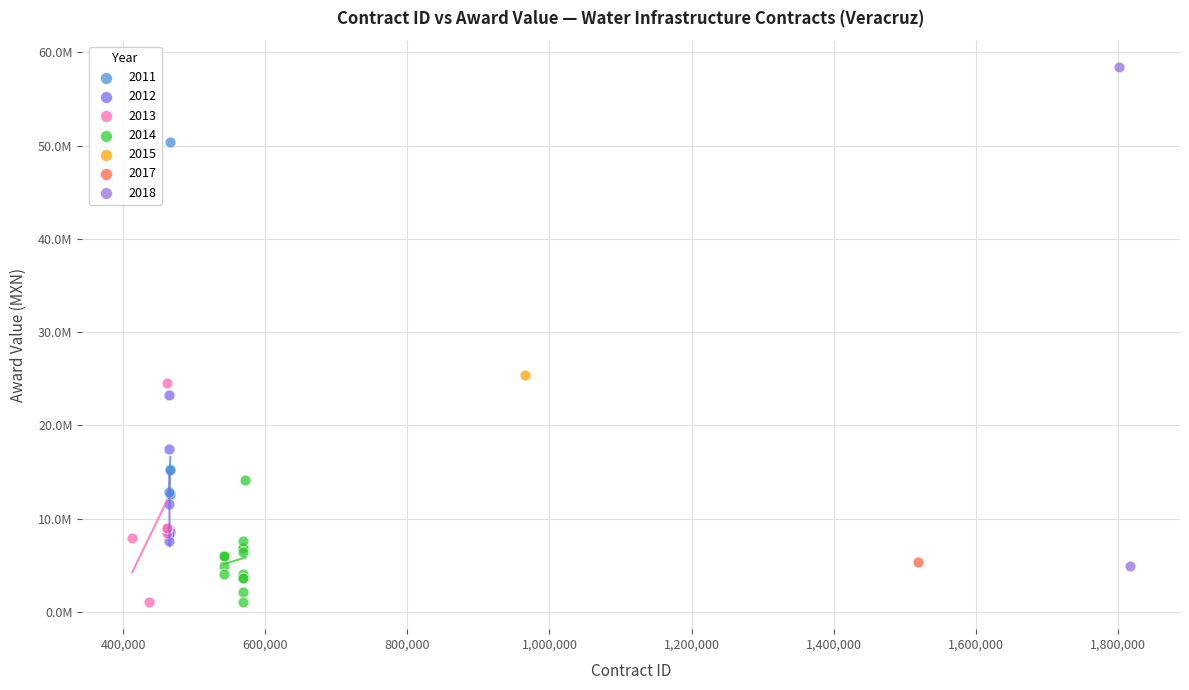

What are all the series names shown in the legend?

2011, 2012, 2013, 2014, 2015, 2017, 2018